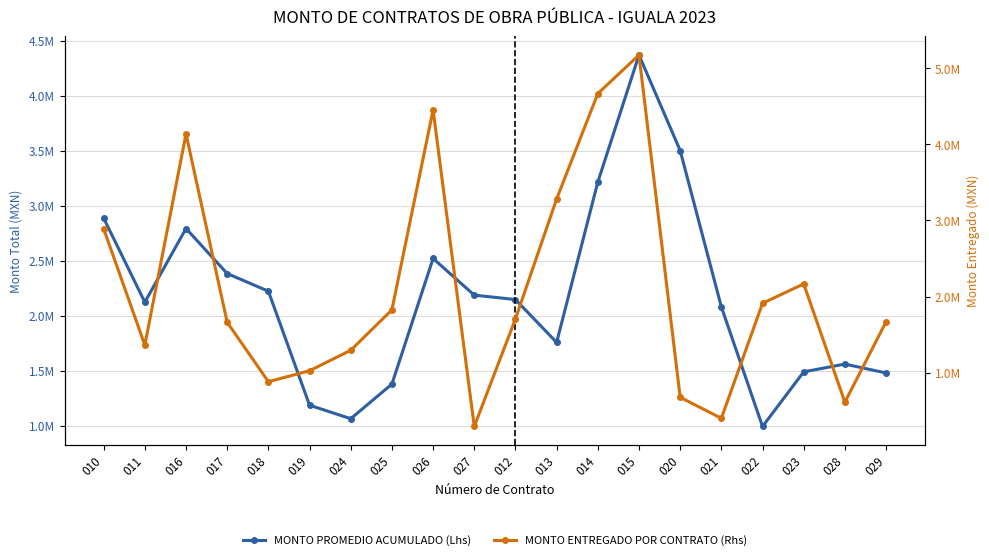

True or false: MONTO ENTREGADO POR CONTRATO (Rhs) and MONTO PROMEDIO ACUMULADO (Lhs) intersect in this chart.

True